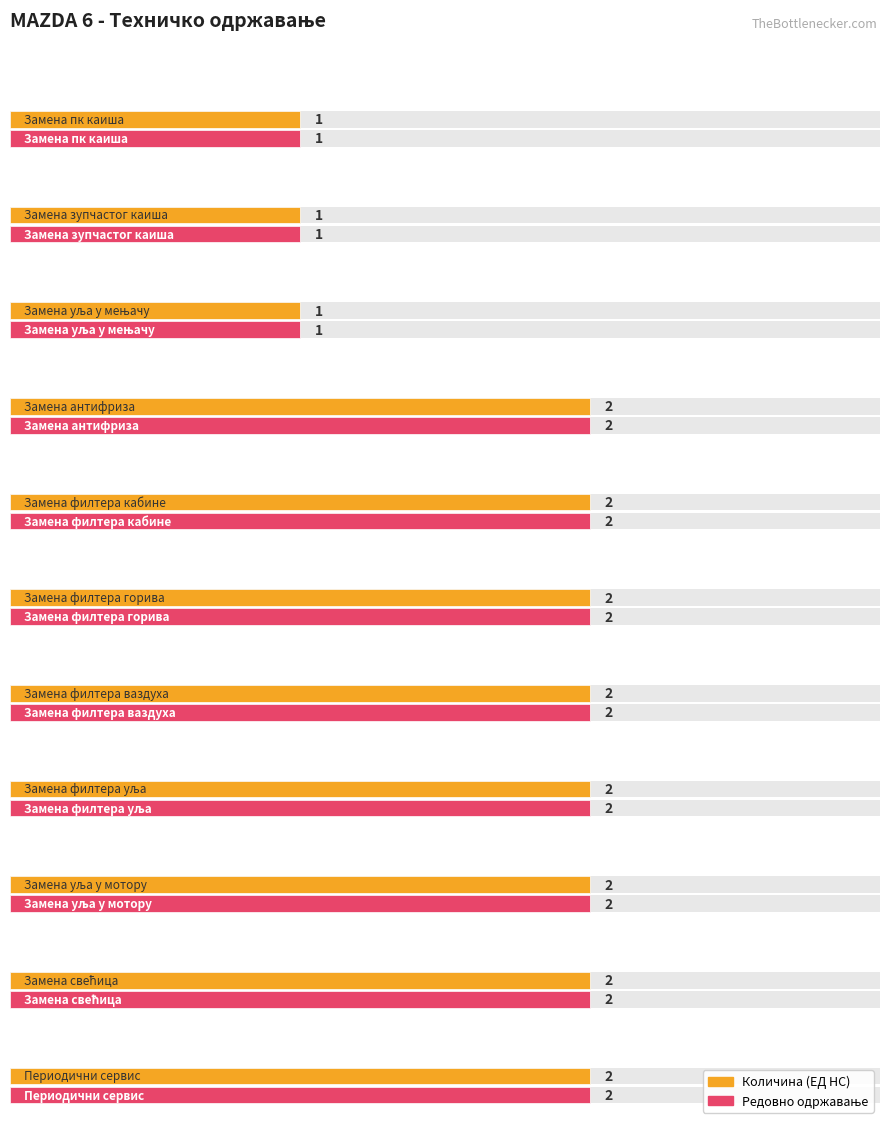

True or false: Количина (ЕД НС) has a value of 2 at 17.5.

False